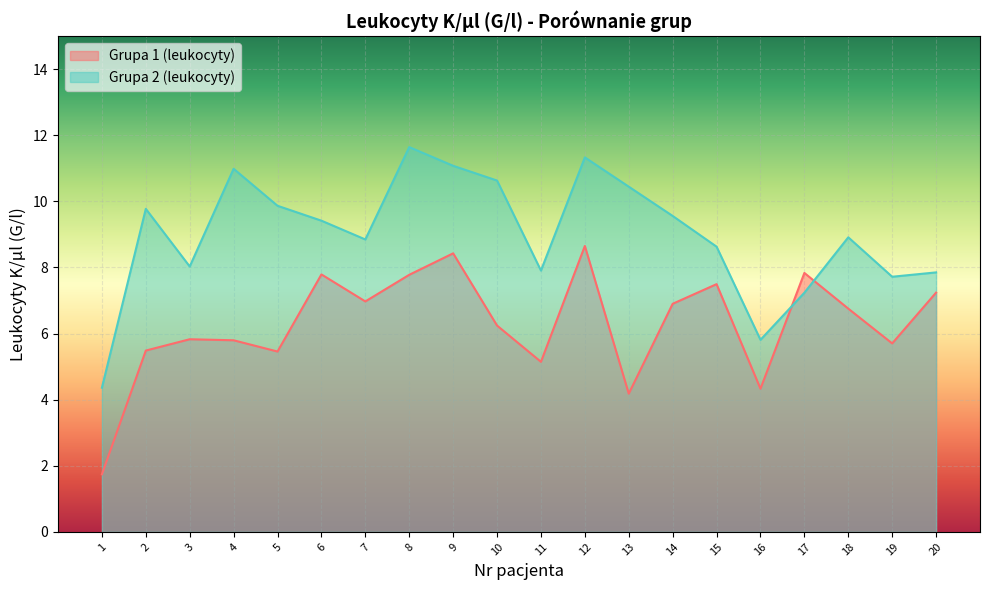

List the series in order of their peak value, highest first.

Grupa 2 (leukocyty), Grupa 1 (leukocyty)